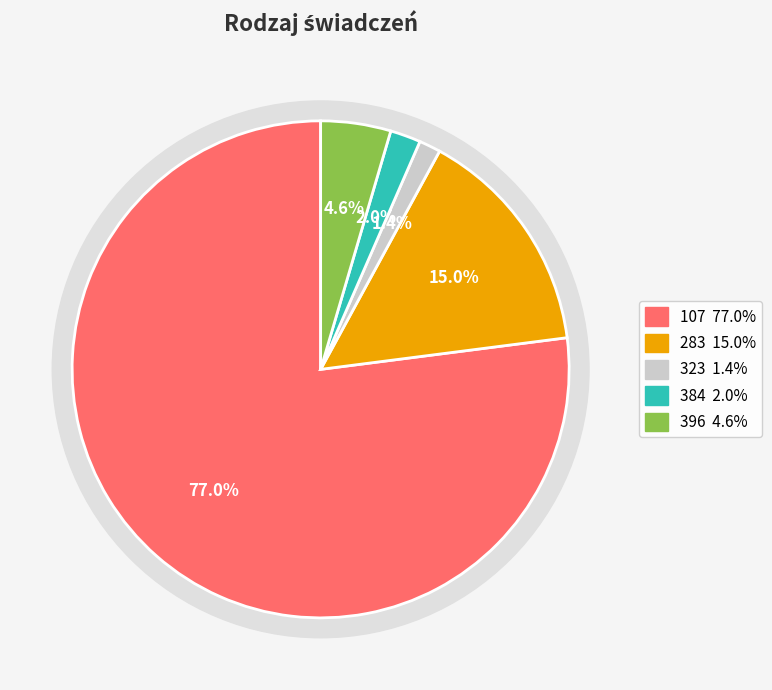

To the nearest percent, what portion does 323 represent?

1%